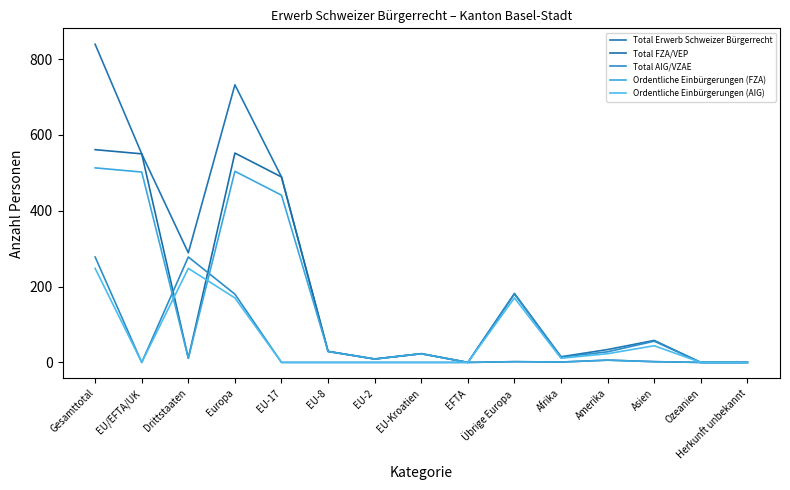

What is the total value across all series at EU-Kroatien?

69